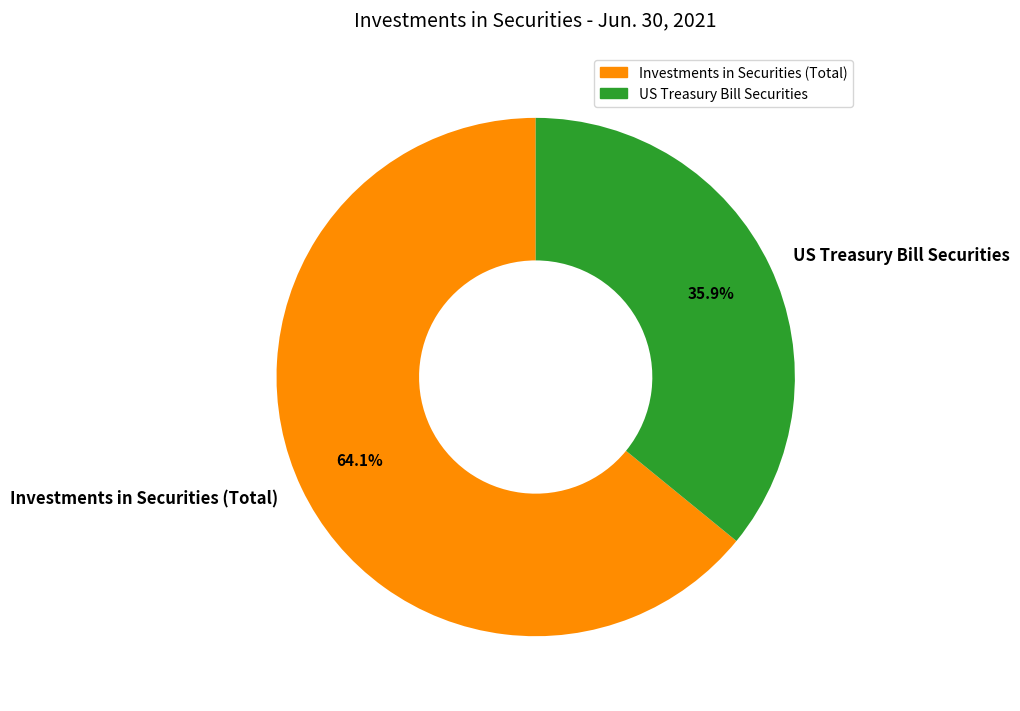

How many slices are in this pie chart?

2